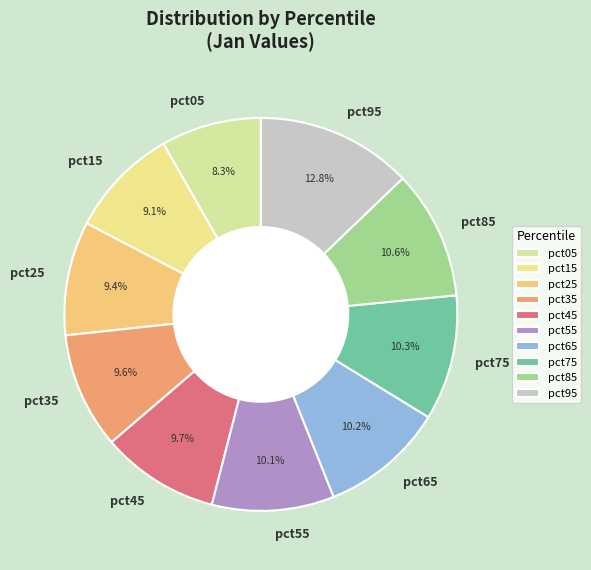

How many segments does this pie chart have?

10